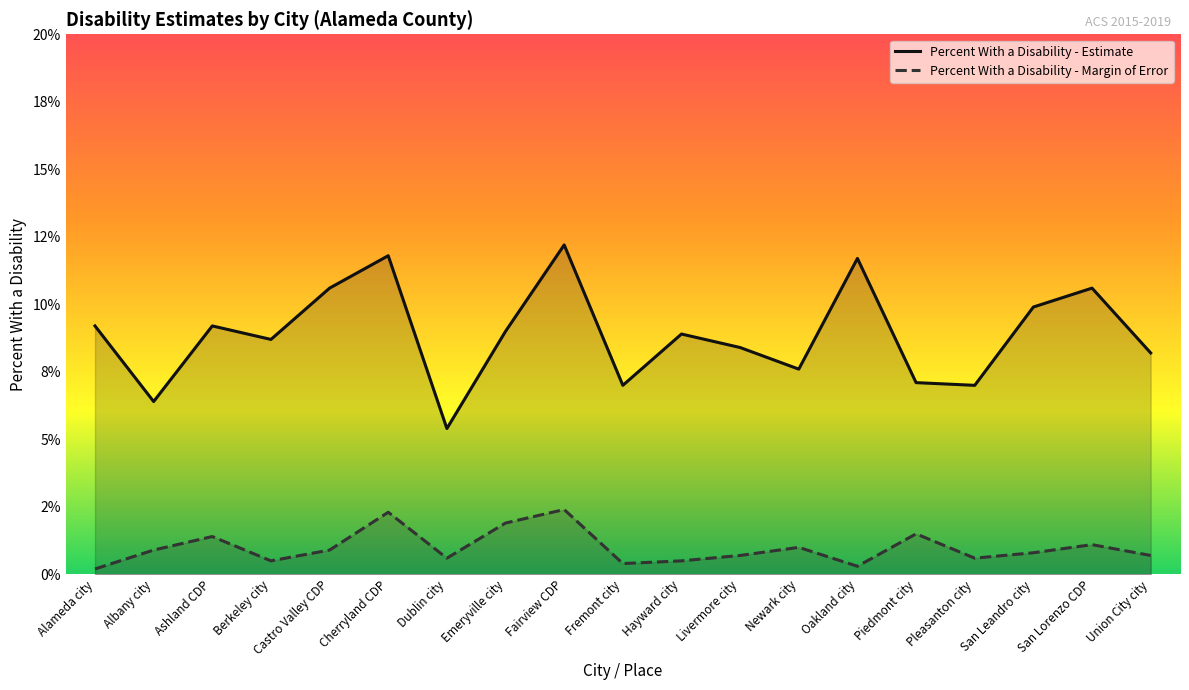

Is the value of Percent With a Disability - Estimate at Cherryland CDP greater than the value of Percent With a Disability - Margin of Error at Fremont city?

Yes